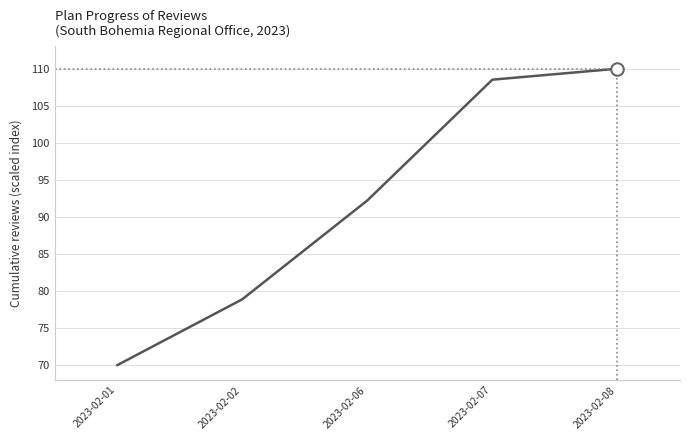

How many values exceed 92?

3